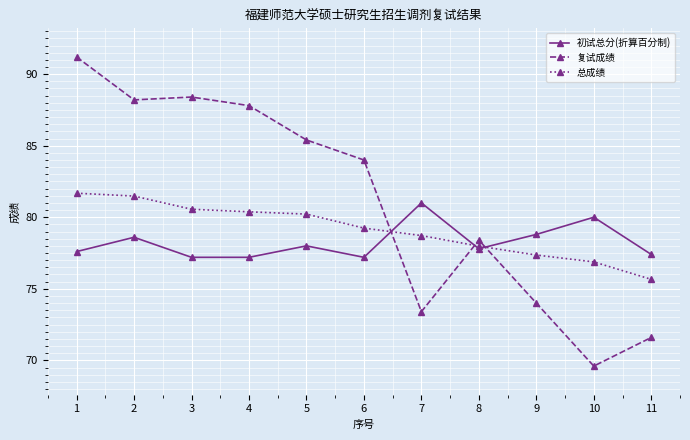

Reading left to right, extract all data points from this chart.

初试总分(折算百分制): 77.6	78.6	77.2	77.2	78.0	77.2	81.0	77.8	78.8	80.0	77.4
复试成绩: 91.2	88.2	88.4	87.8	85.4	84.0	73.4	78.4	74.0	69.6	71.6
总成绩: 81.7	81.5	80.6	80.4	80.2	79.2	78.7	78.0	77.4	76.9	75.7